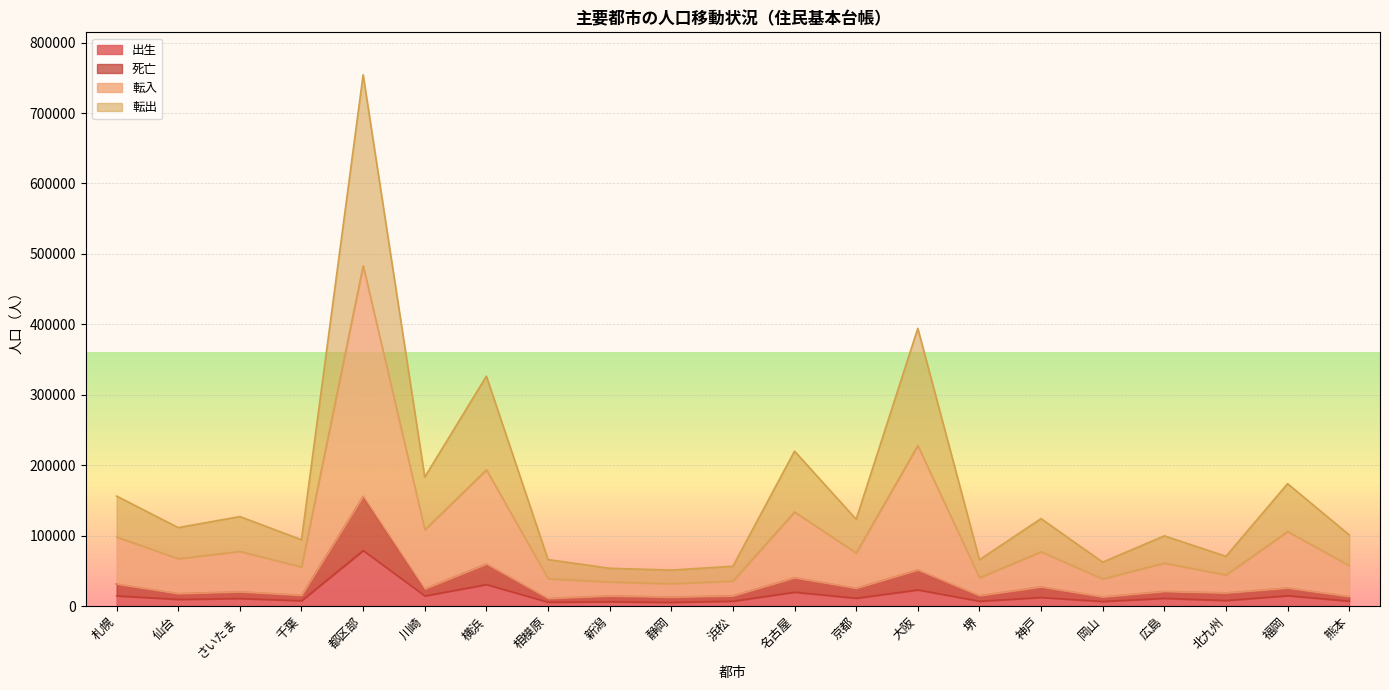

What is the spread (max minus min) of values at 広島?

88633